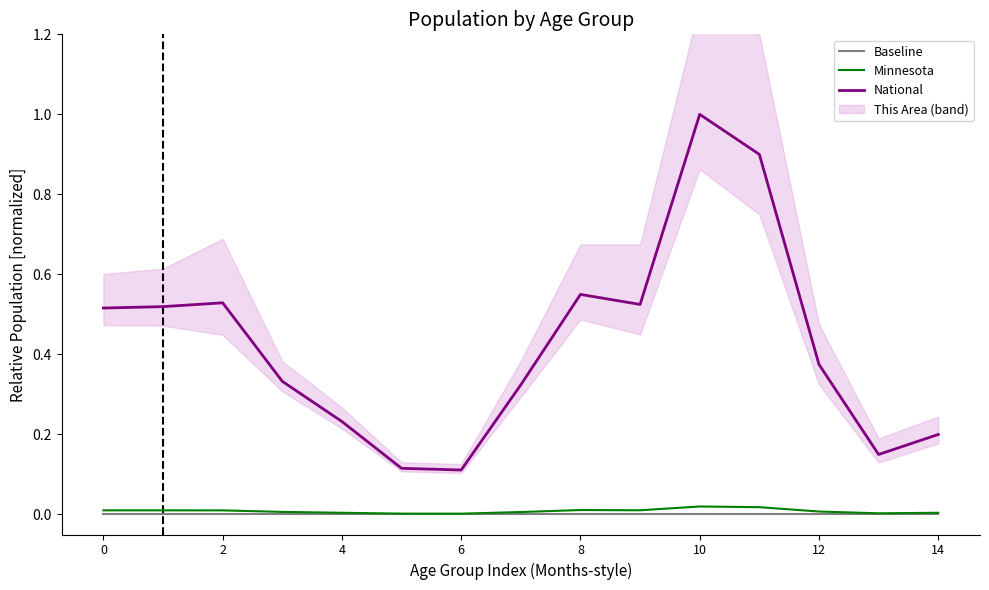

True or false: Minnesota and National cross at least once.

False